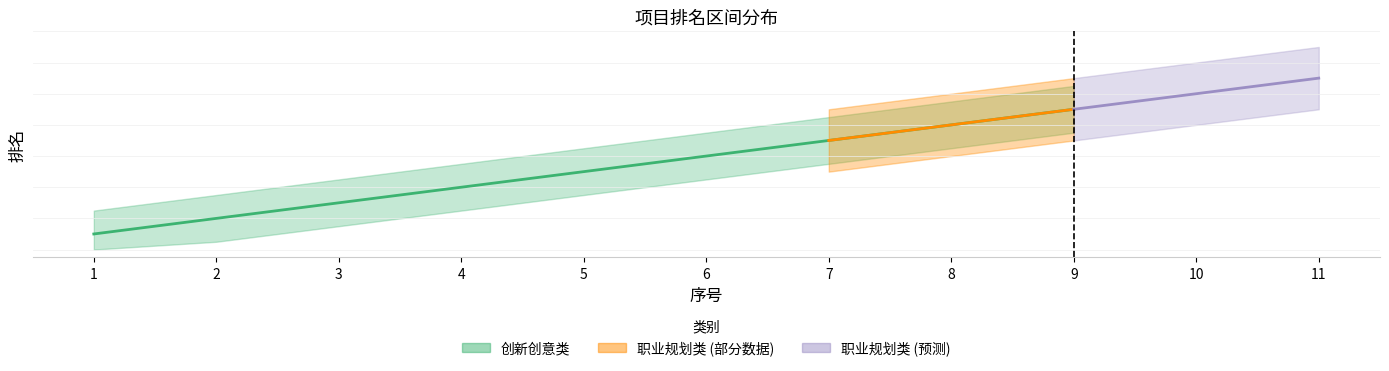

How many values are between 3 and 7?

5